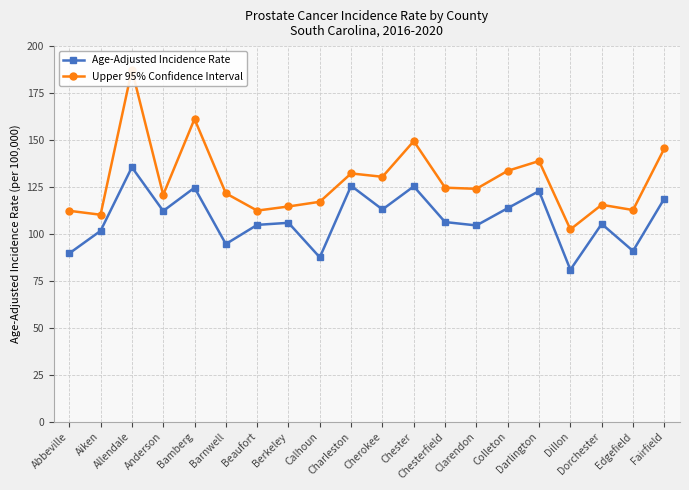

What is the total value across all series at Dorchester?

220.8